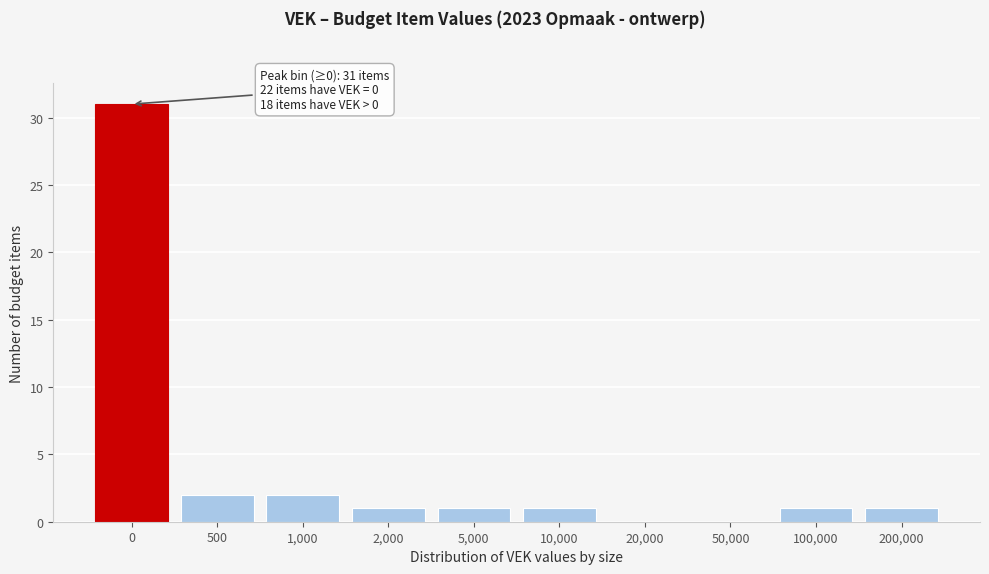

Reading left to right, what are all the values shown in this chart?

0=31	500=2	1,000=2	2,000=1	5,000=1	10,000=1	20,000=0	50,000=0	100,000=1	200,000=1